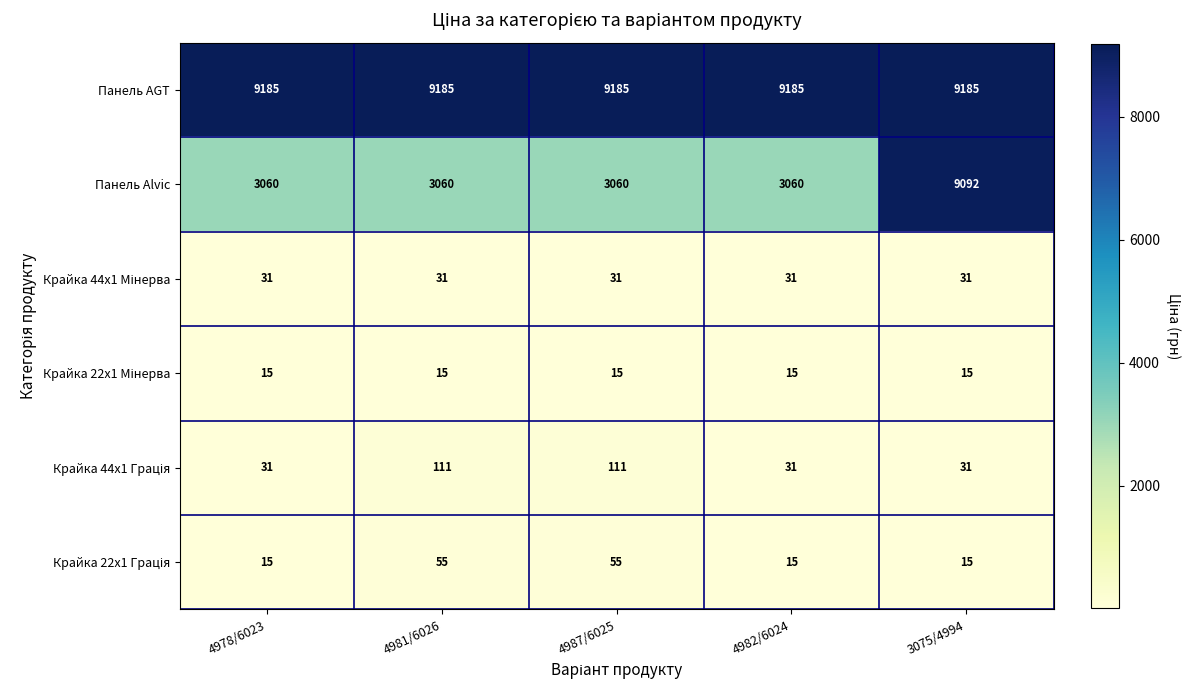

What is the total value across all series at 3075/4994?

18369